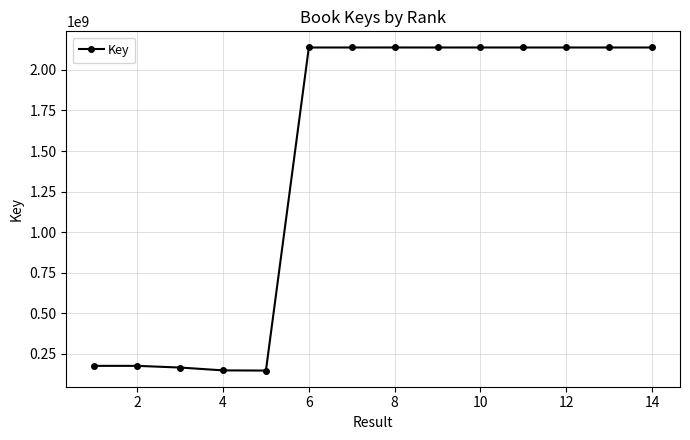

What is the greatest value displayed?

2137722773